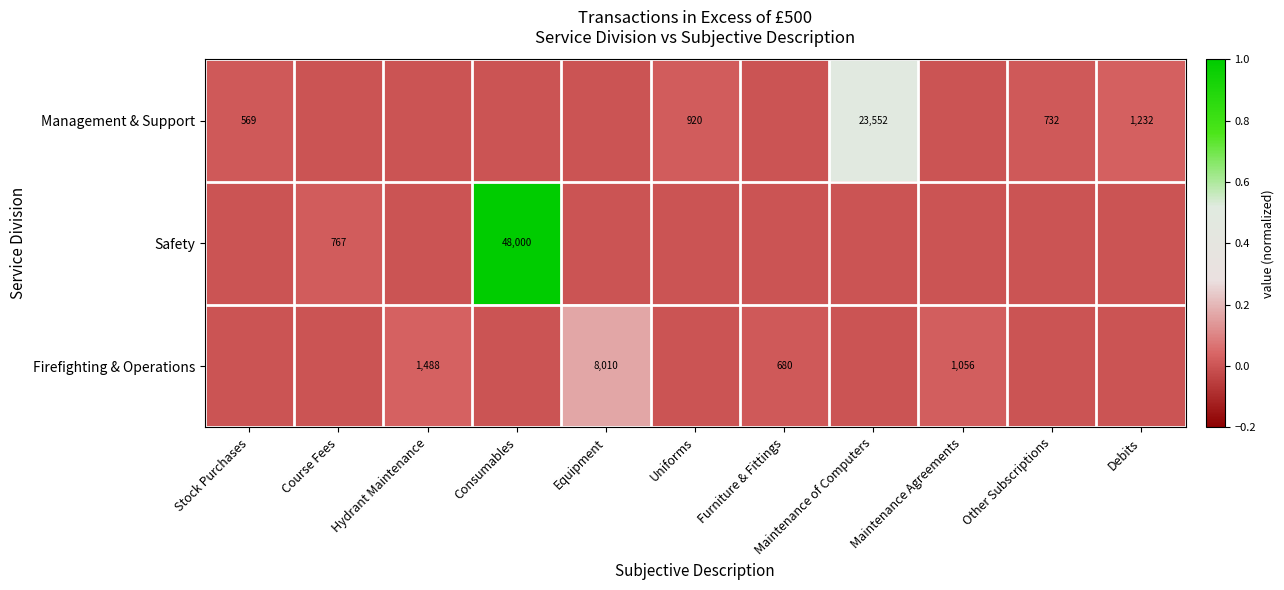

The value of Management & Support at Stock Purchases is 569. True or false?

True